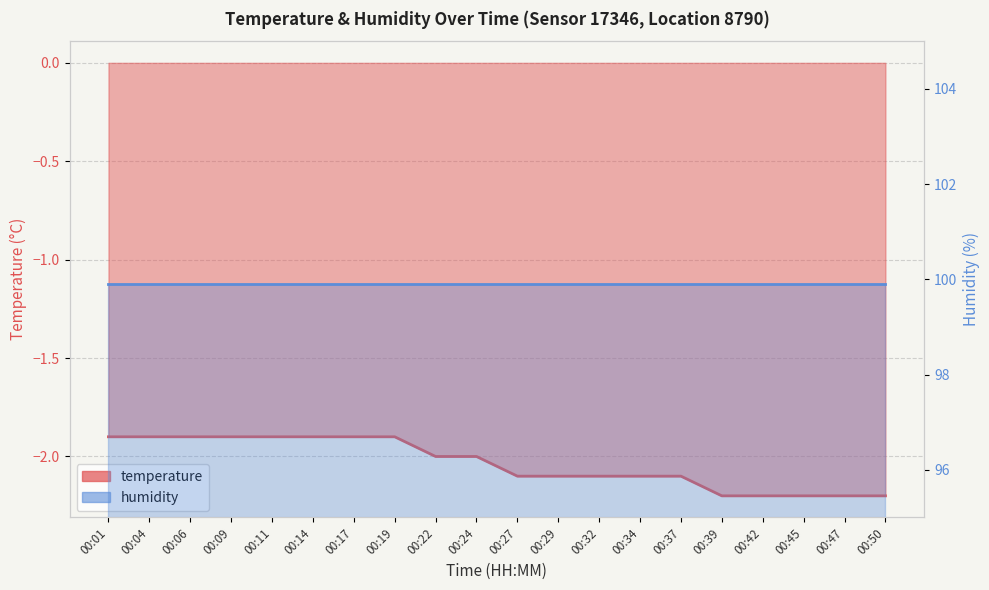

What is the change in value from 00:29 to 00:47?

-0.1